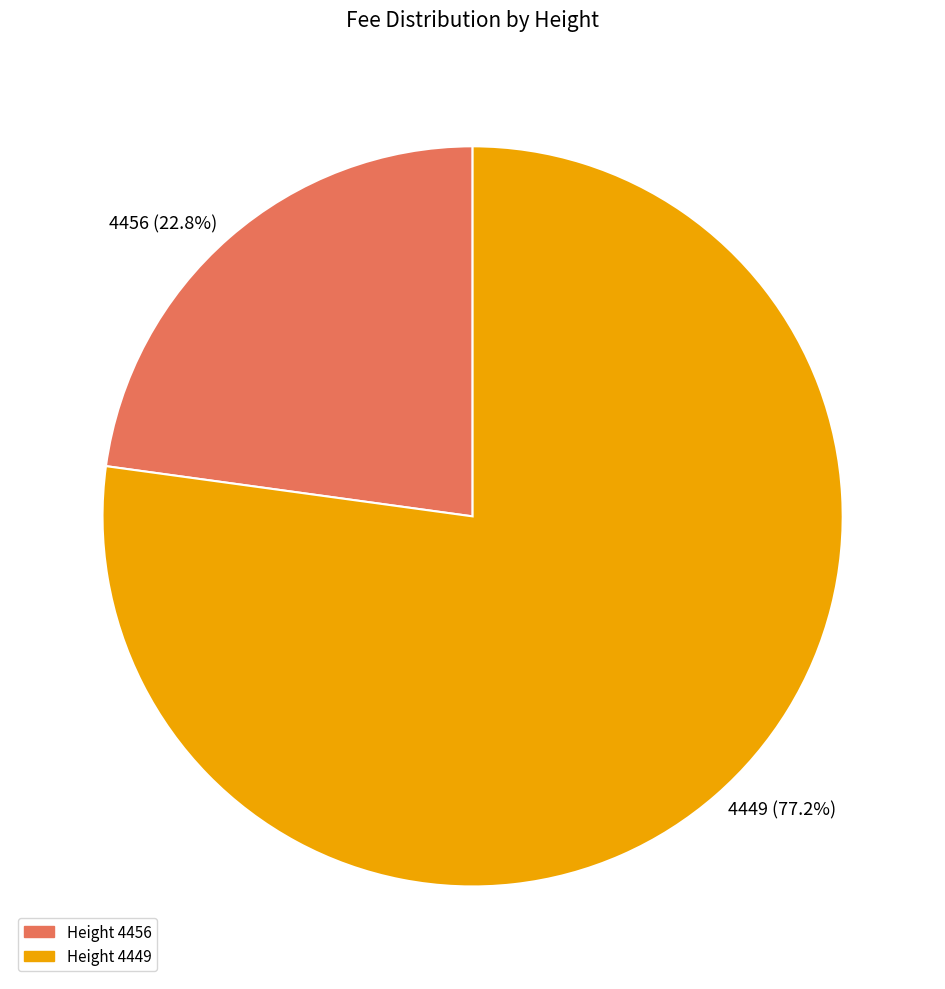

Does any single category account for the majority?

Yes